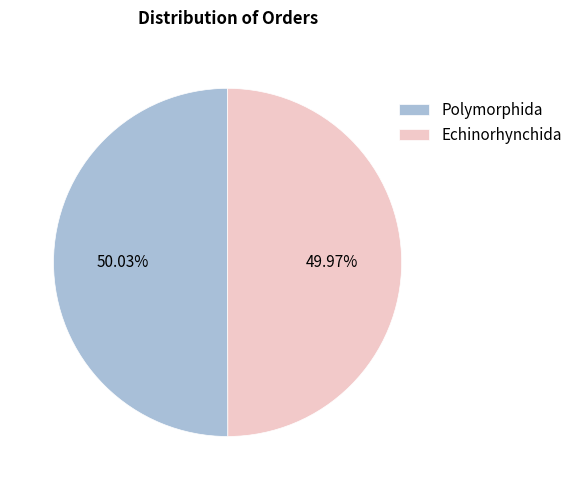

How many segments does this pie chart have?

2